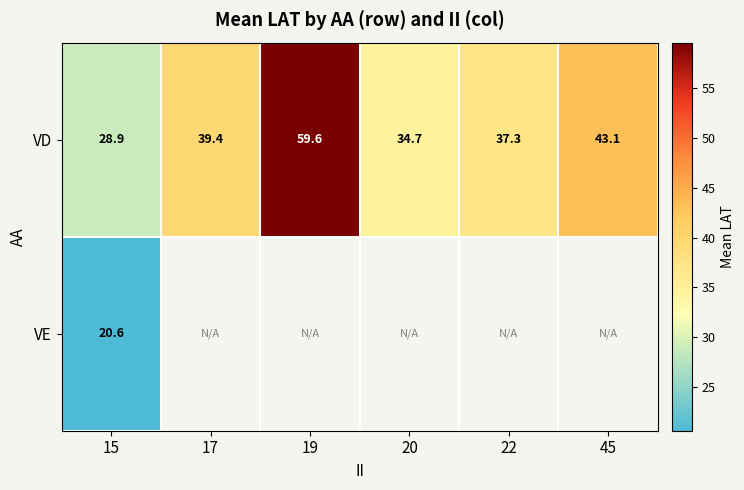

Which series has the largest range (max minus min)?

VD